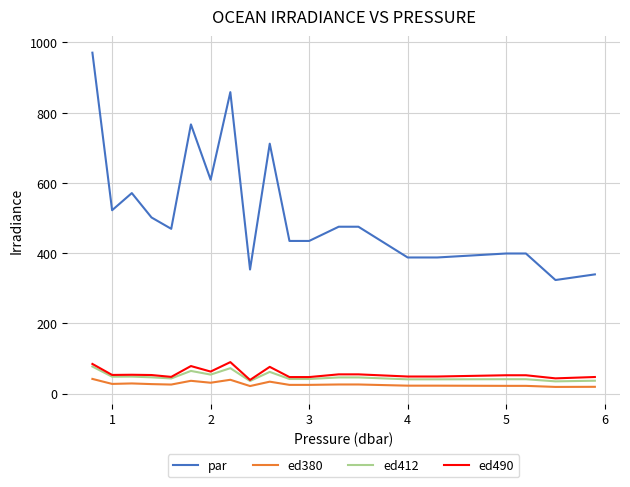

True or false: ed412 and par cross at least once.

False